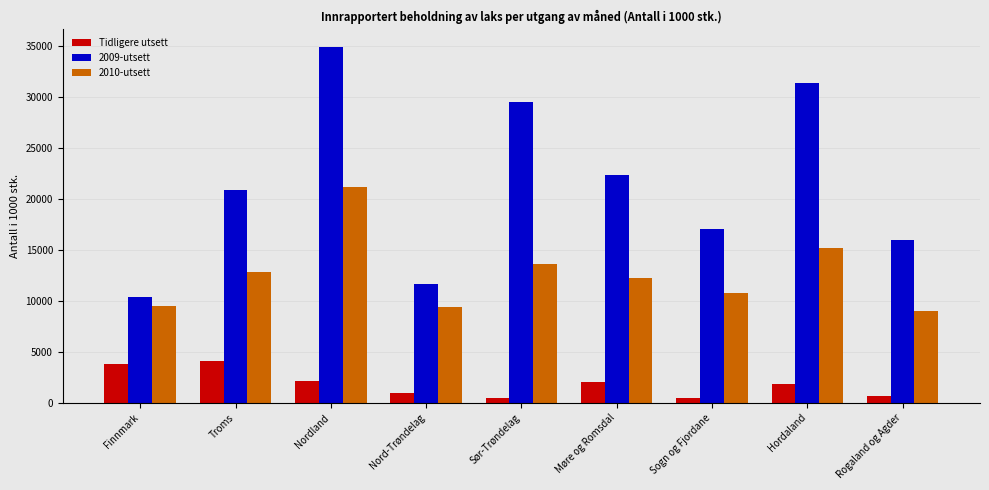

What is the smallest value displayed?

463.4